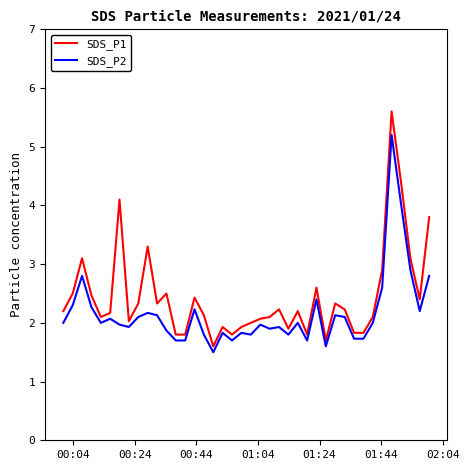

Which series has the largest total across all categories?

SDS_P1